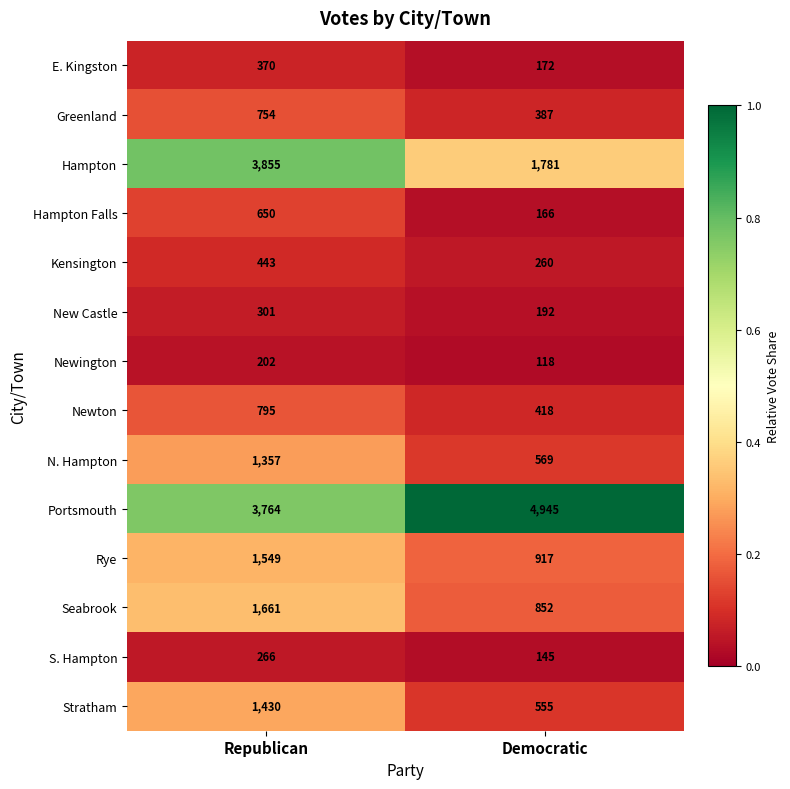

What value does the Hampton series have at Democratic?

1781